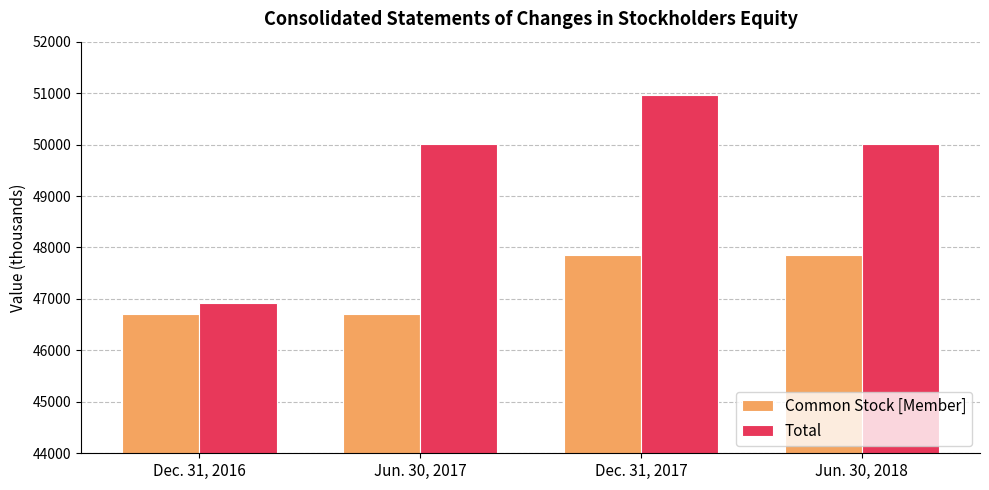

Which series has the largest total across all categories?

Total